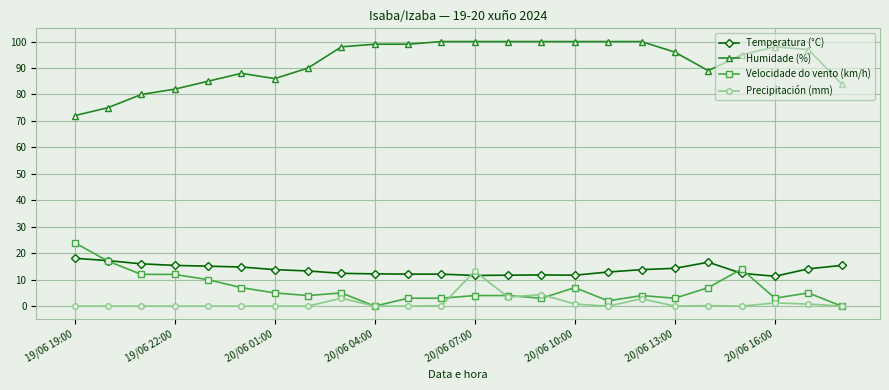

True or false: Temperatura (°C) and Humidade (%) intersect in this chart.

False